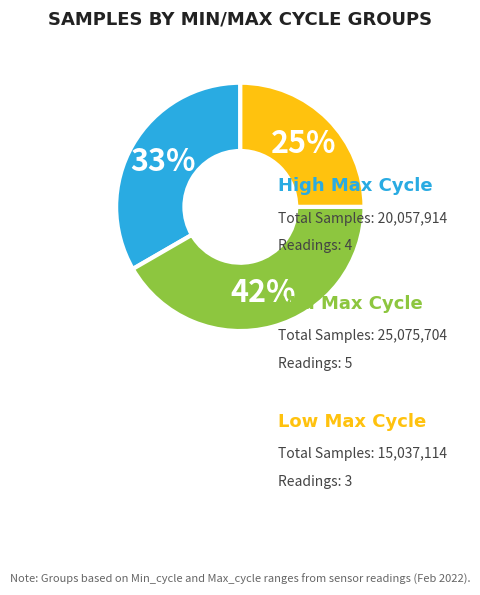

Is there a majority slice in this chart?

No